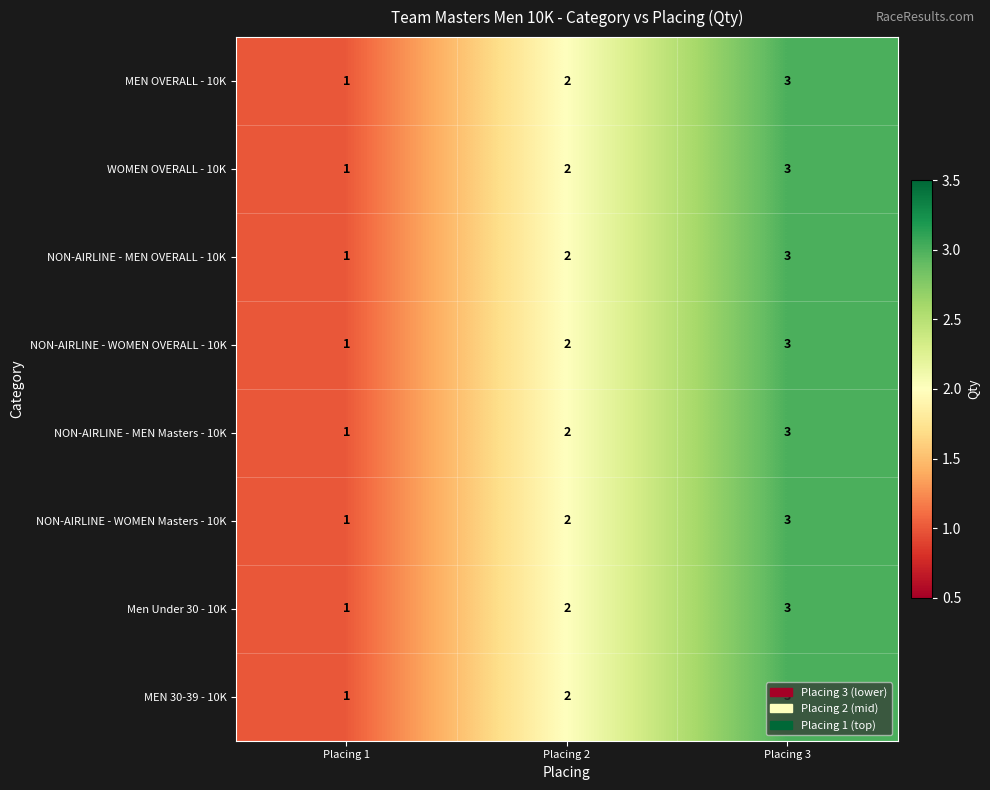

What is the sum of all Men Under 30 - 10K values?

6